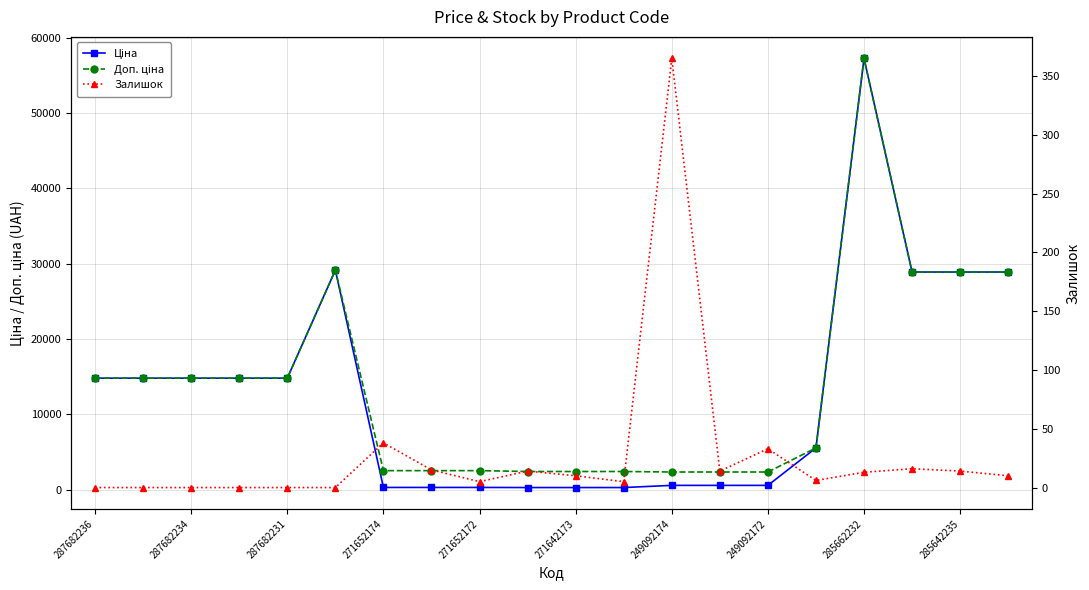

What position from the left is 285642235?

19